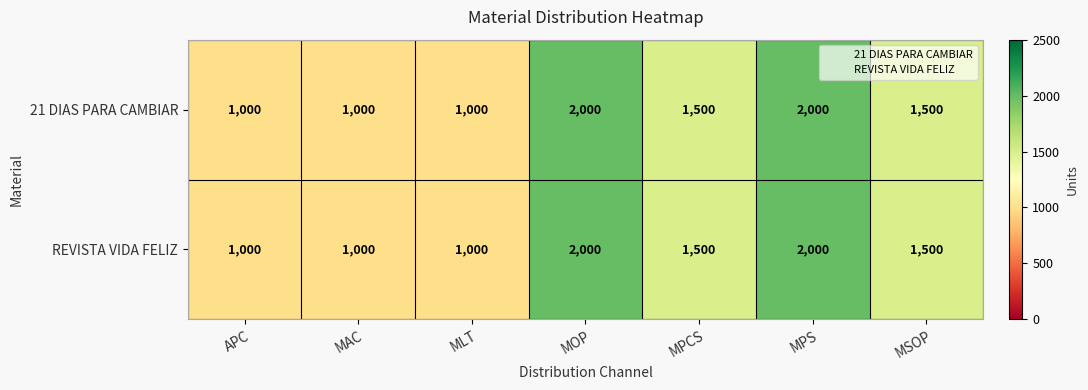

How many categories are shown in the chart?

7